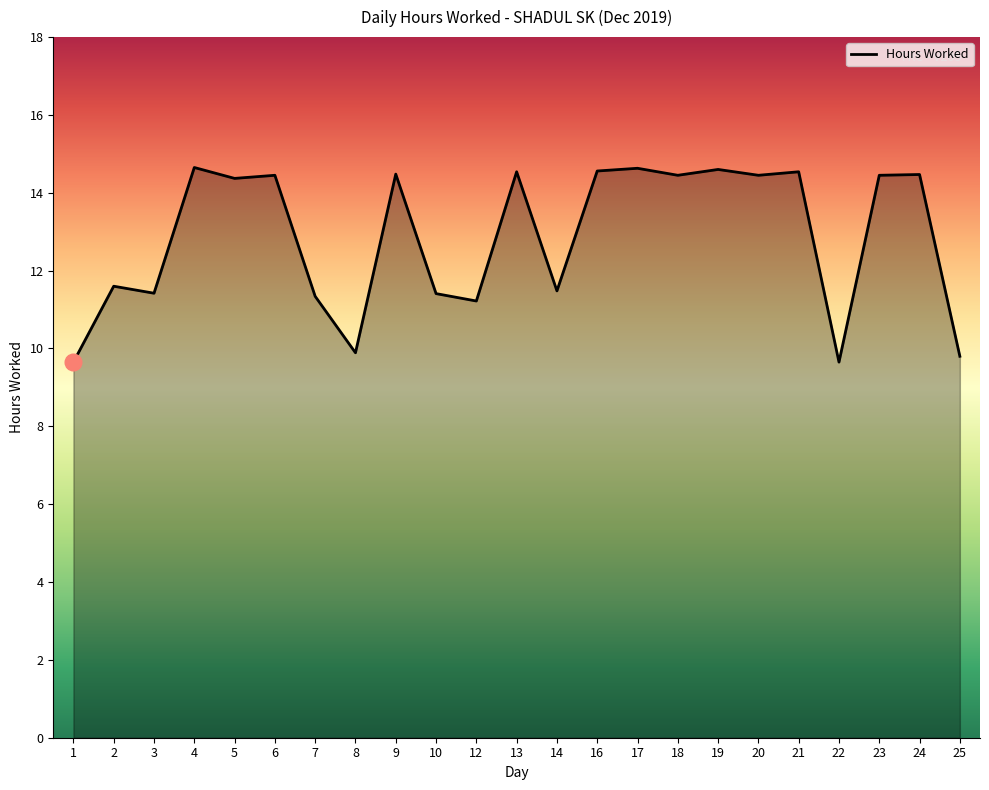

What is the smallest value displayed?

9.7